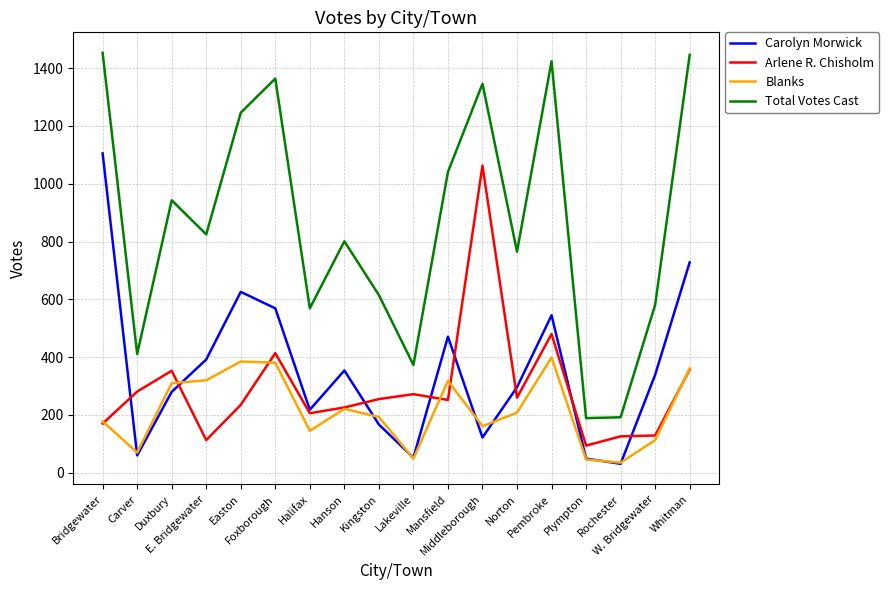

Which category has the lowest value in the Arlene R. Chisholm series?

Plympton